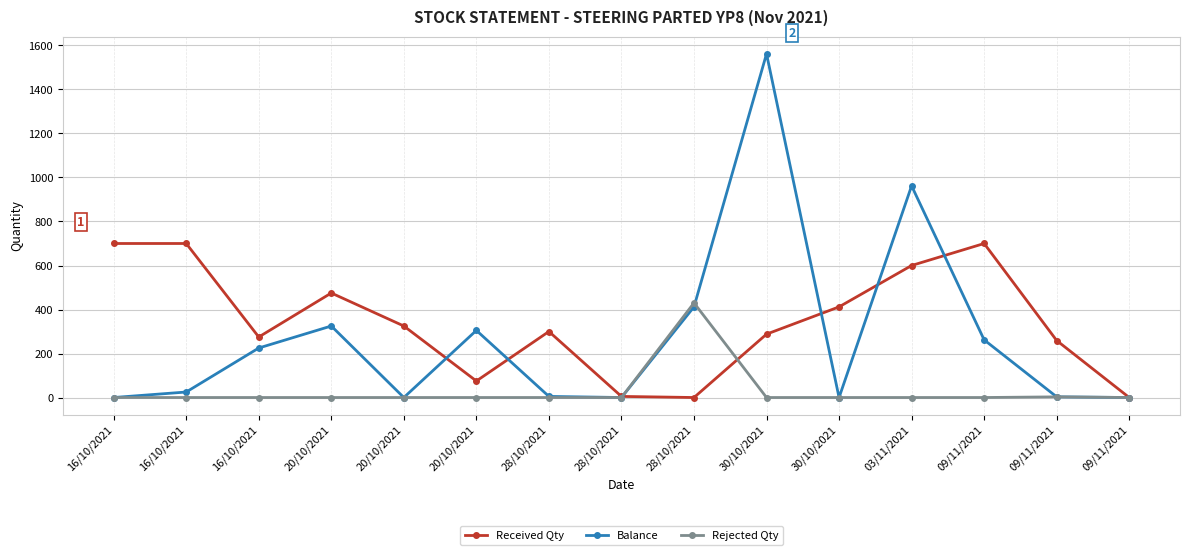

How many values in the Rejected Qty series exceed 0?

2